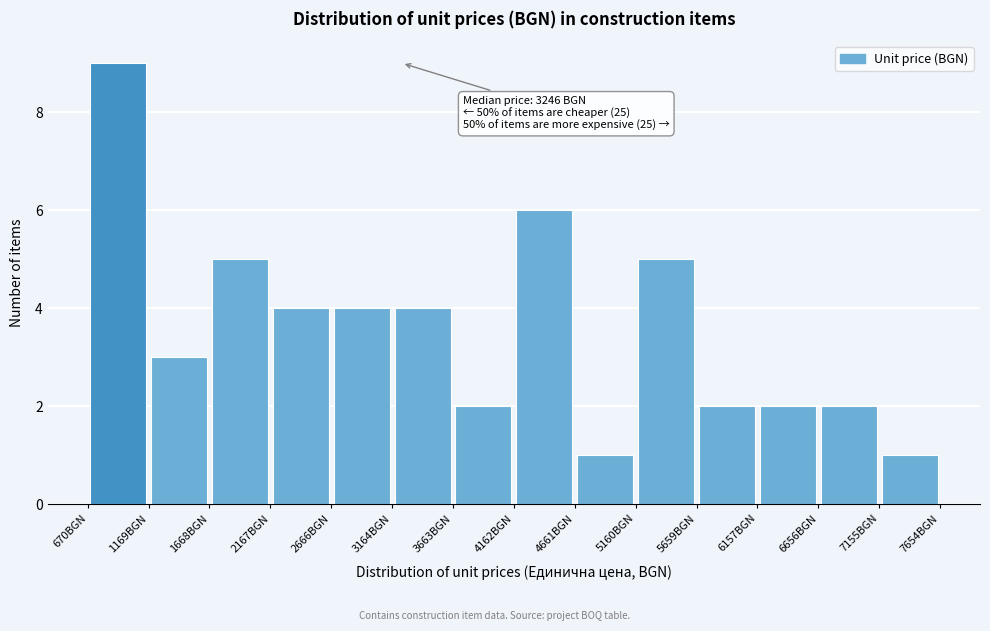

Which range on the x-axis has the tallest bar?

650 to 1150